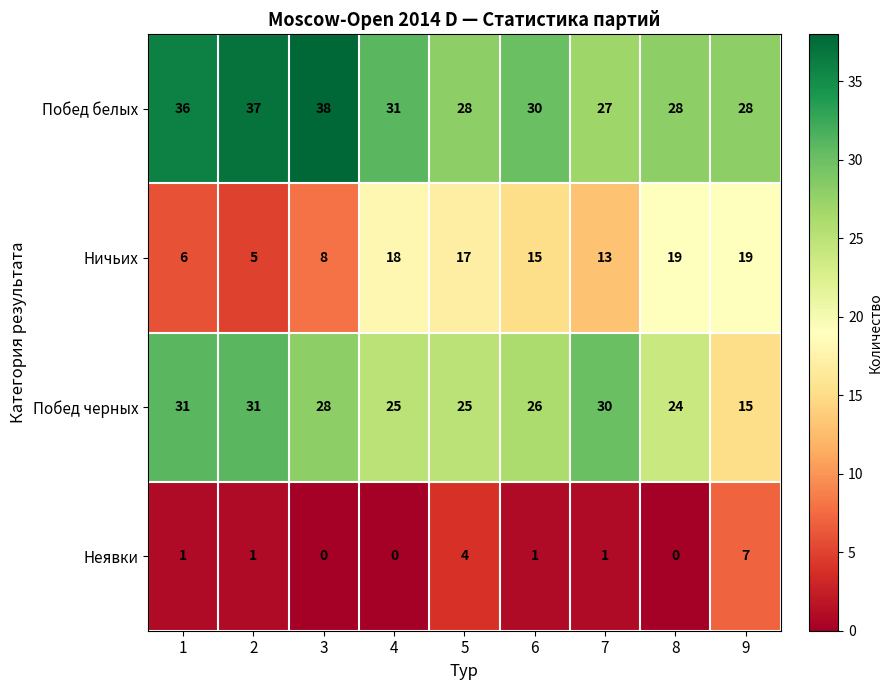

What is the difference between the maximum and minimum values in the Побед черных series?

16